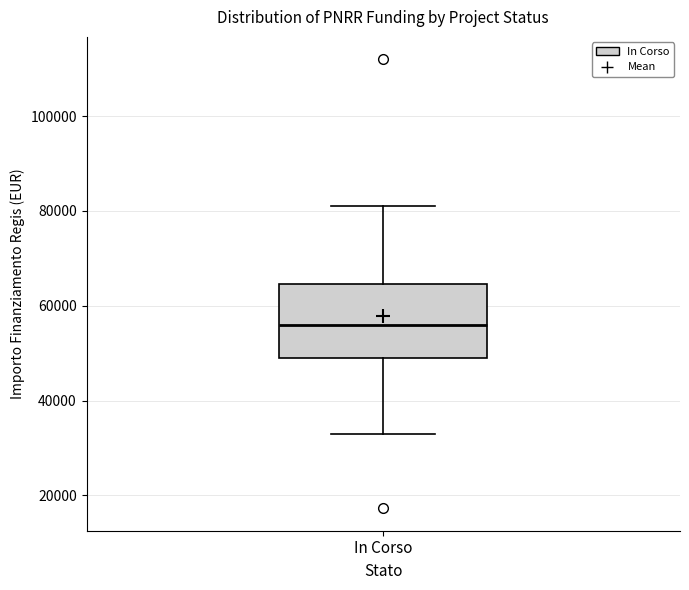

Where does the median line of the box for In Corso sit on the y-axis? The values are not printed on the chart, so give them approximately, as read against the axis.

56000